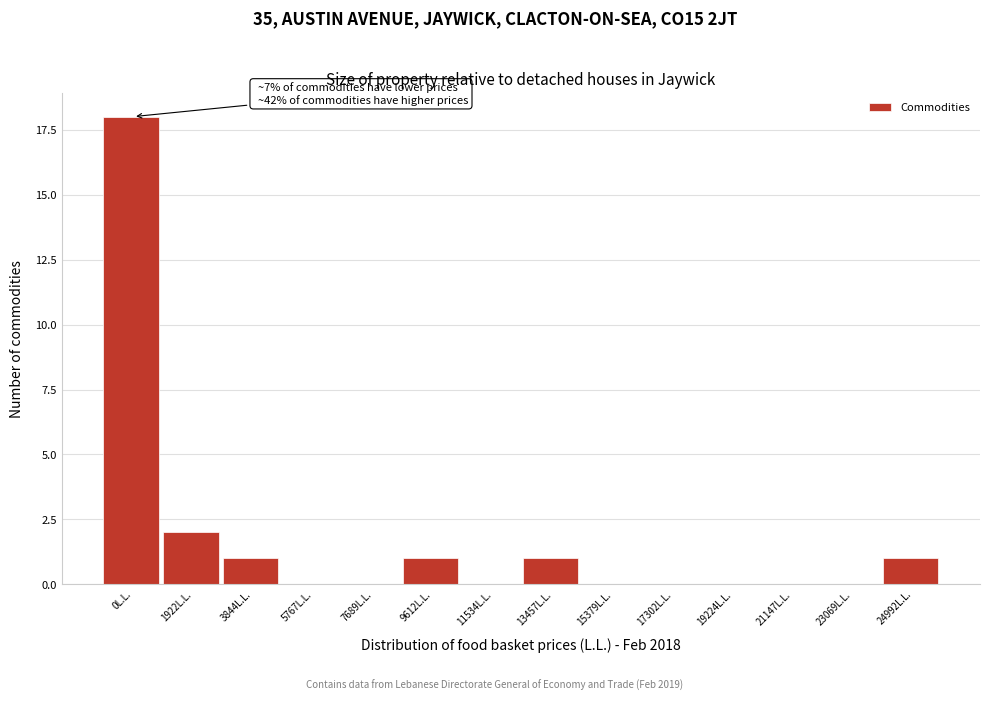

Reading right to left, list all the values displayed in this chart.

24992L.L.=1	23069L.L.=0	21147L.L.=0	19224L.L.=0	17302L.L.=0	15379L.L.=0	13457L.L.=1	11534L.L.=0	9612L.L.=1	7689L.L.=0	5767L.L.=0	3844L.L.=1	1922L.L.=2	0L.L.=18